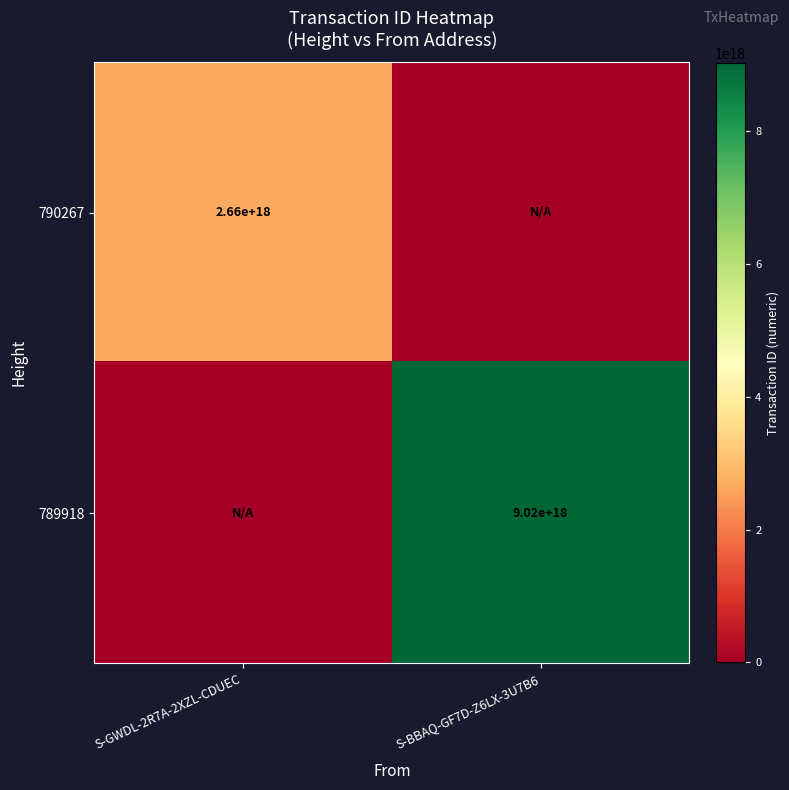

What is the spread (max minus min) of values at S-BBAQ-GF7D-Z6LX-3U7B6?

9022588044400381952